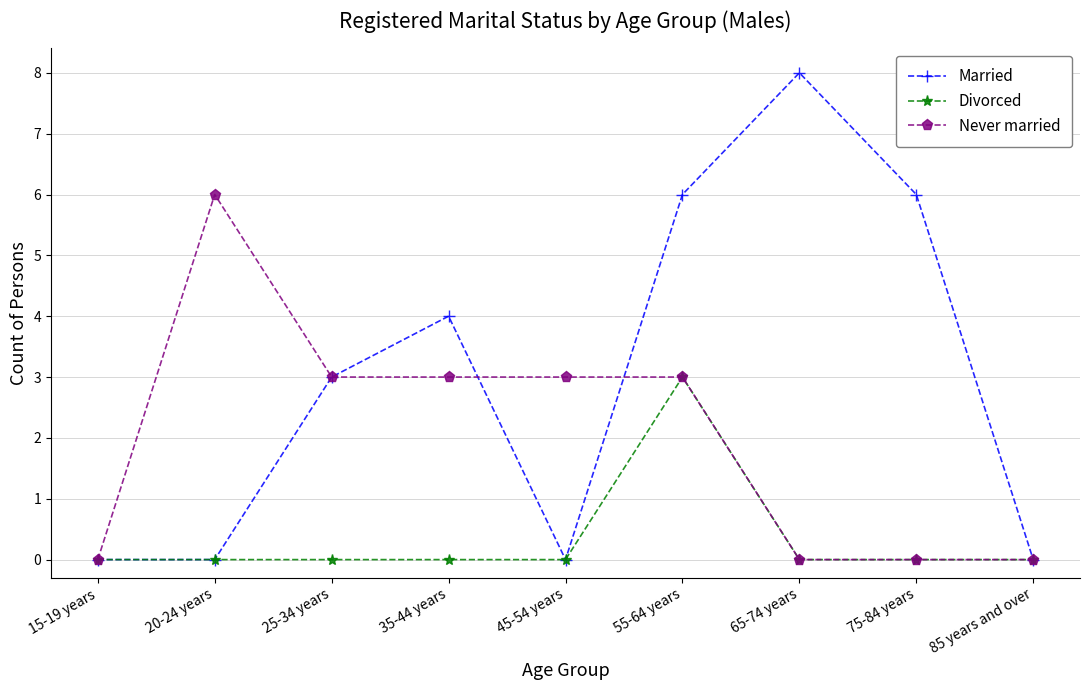

What is the difference between the Never married values at 75-84 years and 35-44 years?

3